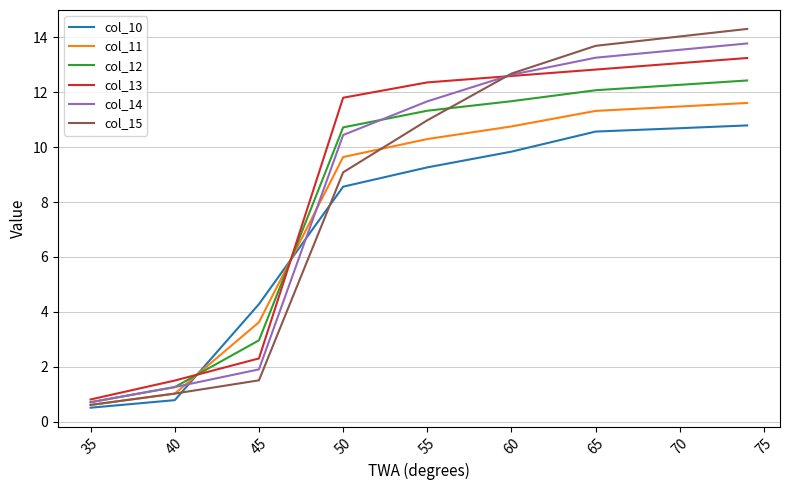

What are all the series names shown in the legend?

col_10, col_11, col_12, col_13, col_14, col_15